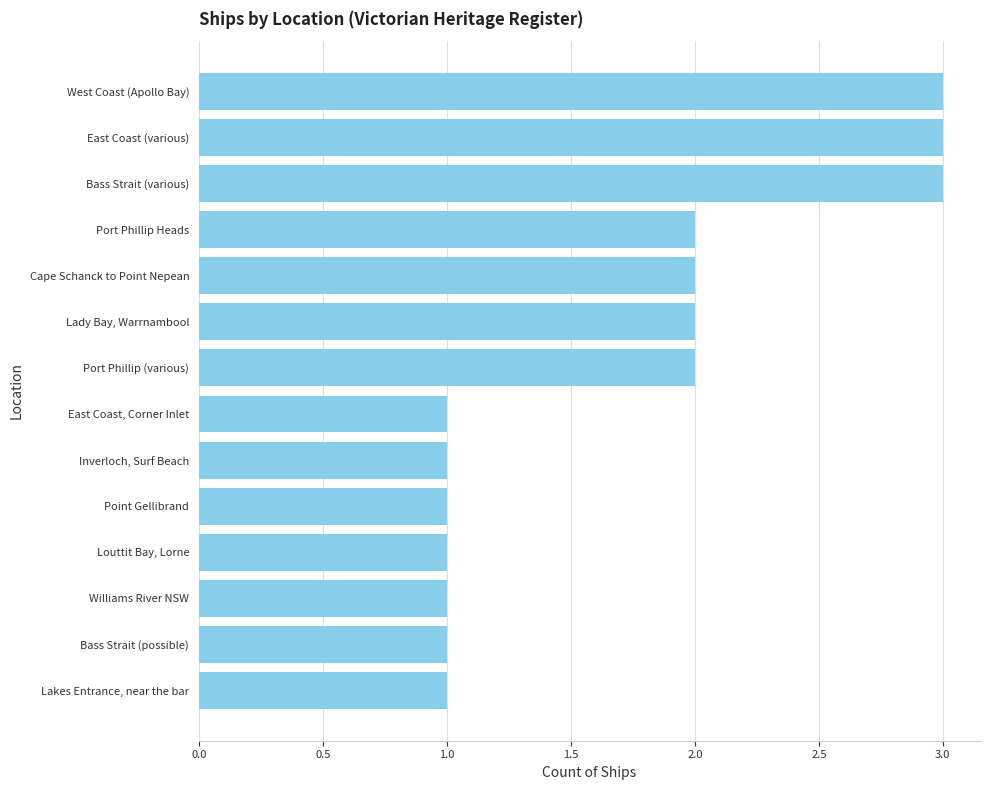

Which has a higher value, West Coast (Apollo Bay) or Port Phillip (various)?

West Coast (Apollo Bay)